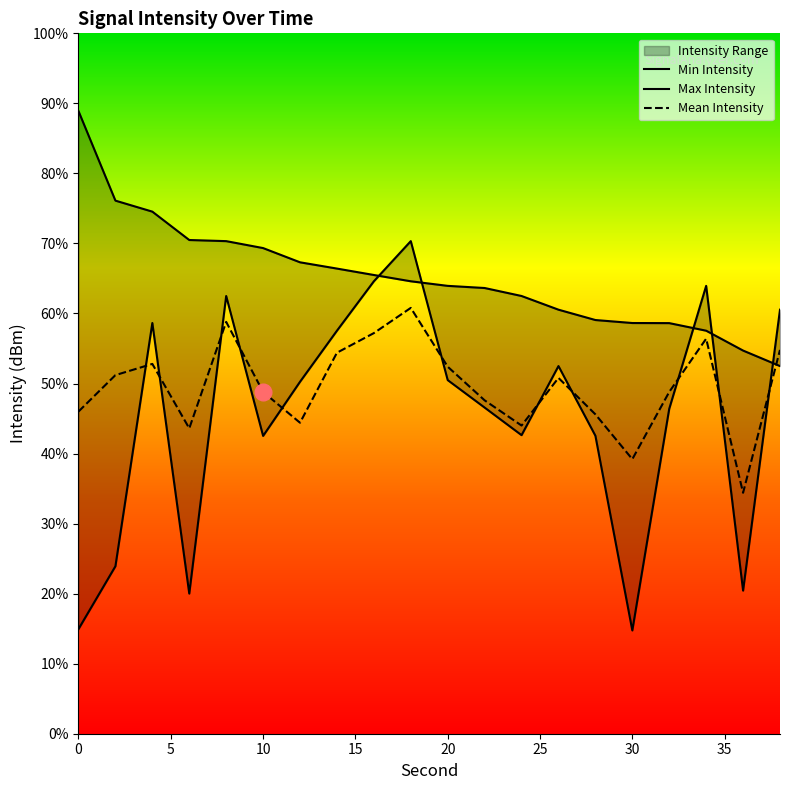

Which category has the lowest value across all series?

30